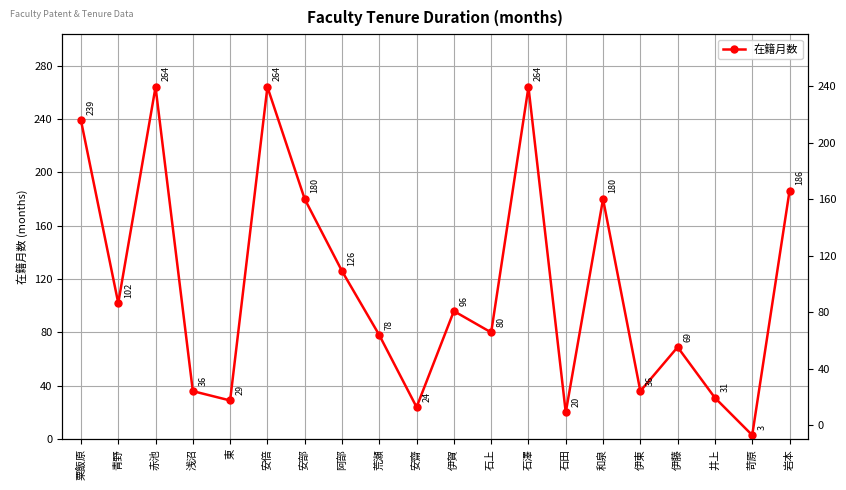

How many categories are shown in the chart?

20